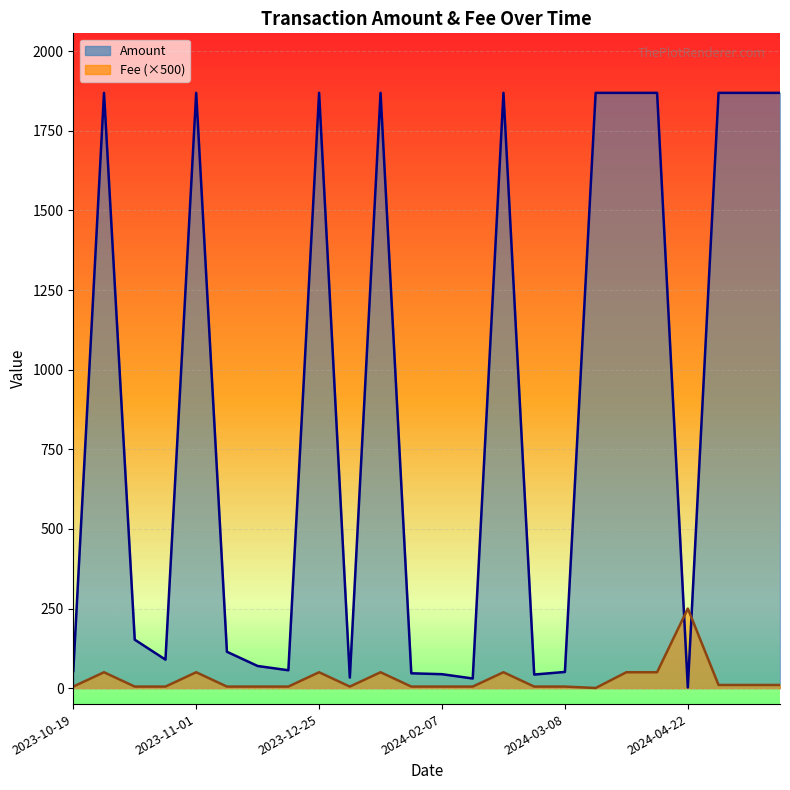

Does the chart display data point markers on the line(s)?

No